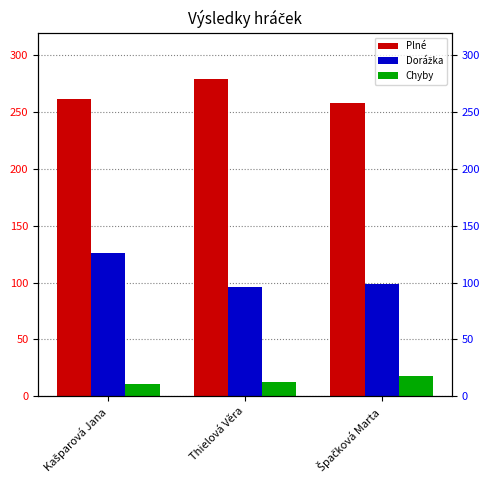

What position from the left is Špačková Marta?

3